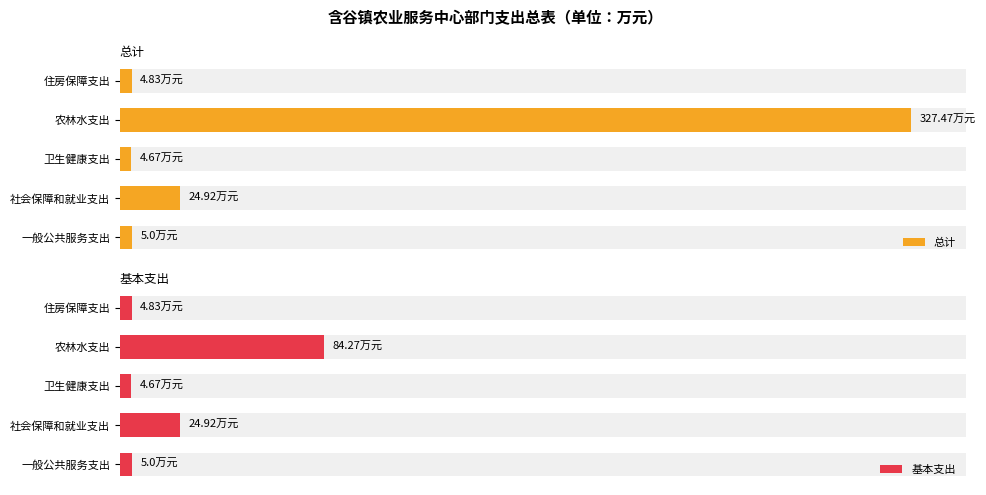

Is the value of 总计 at 卫生健康支出 greater than the value of 基本支出 at 卫生健康支出?

No